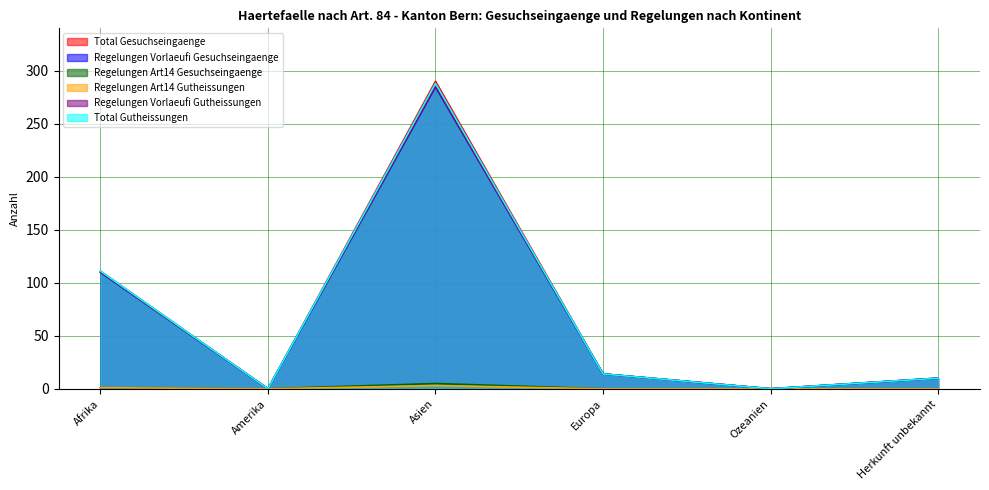

How many data points in Total Gesuchseingaenge are above 14?

2